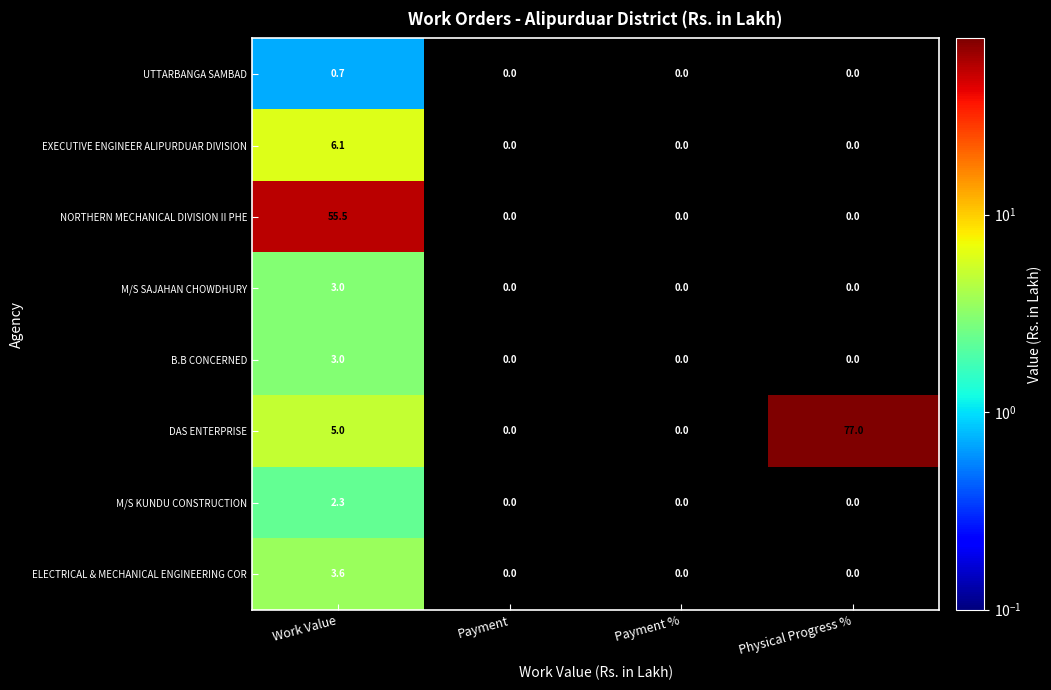

The value of EXECUTIVE ENGINEER ALIPURDUAR DIVISION at Payment % is -2.0. True or false?

False